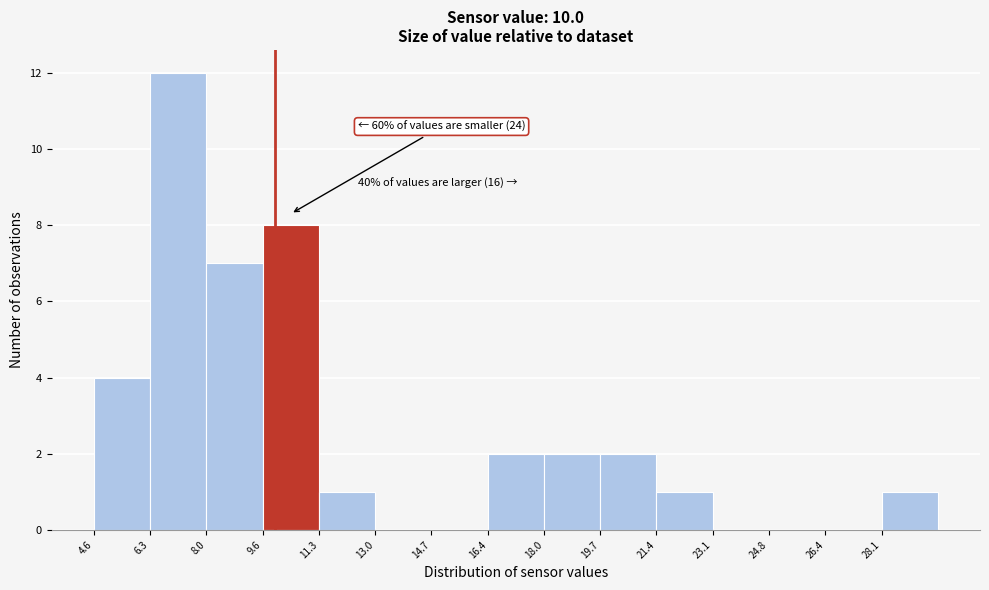

Over which range of the x-axis is the bar tallest?

6.28 to 7.96